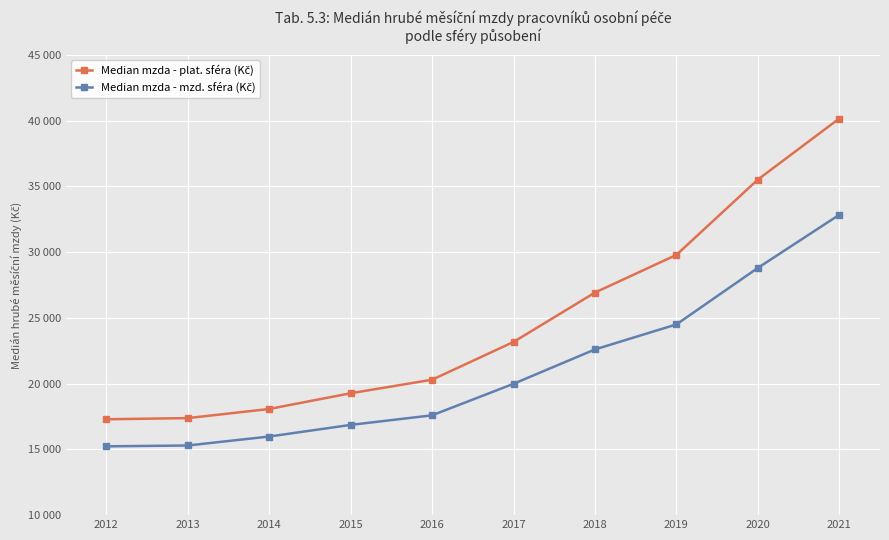

Reading left to right, list all the values displayed in this chart.

Median mzda - plat. sféra (Kč): 17292.1	17378.7	18074.7	19269.3	20299.4	23172.4	26926.5	29791.4	35519.0	40163.3
Median mzda - mzd. sféra (Kč): 15232.6	15296.8	15979.1	16862.9	17591.8	19989.4	22601.7	24503.9	28800.5	32843.0